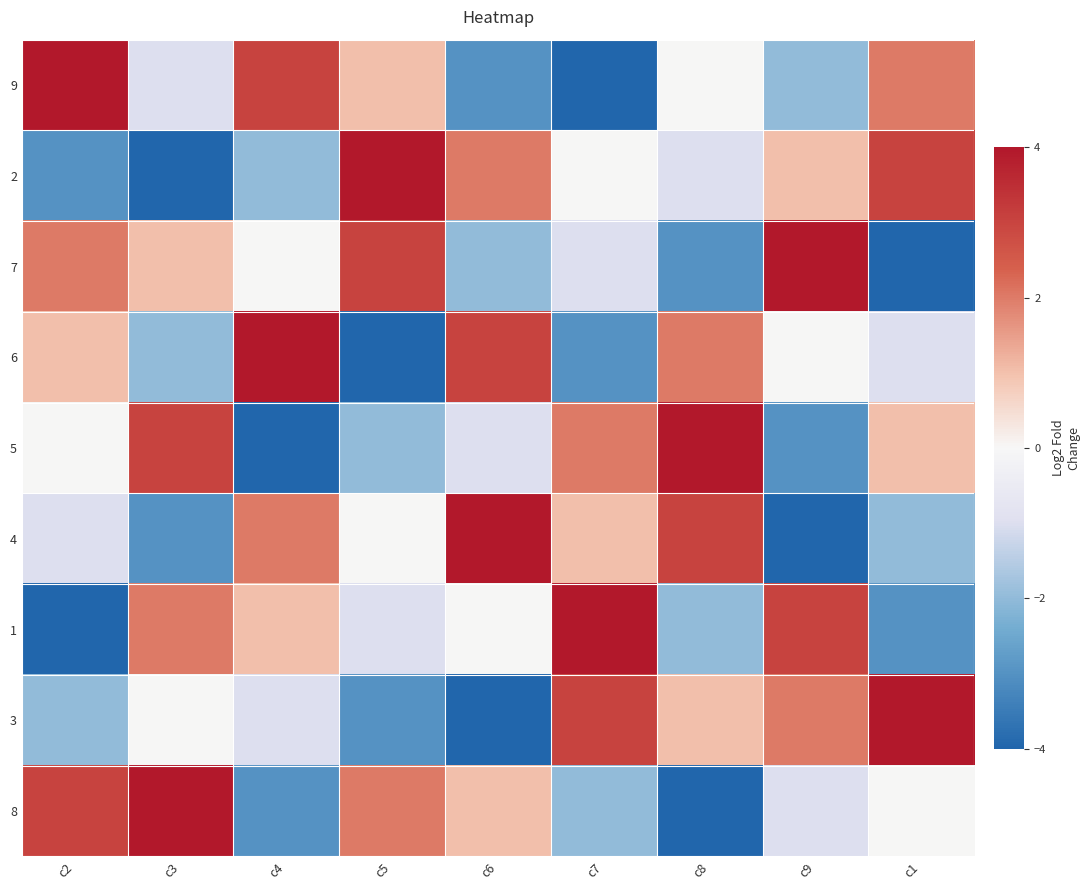

How many series are shown in this chart?

9